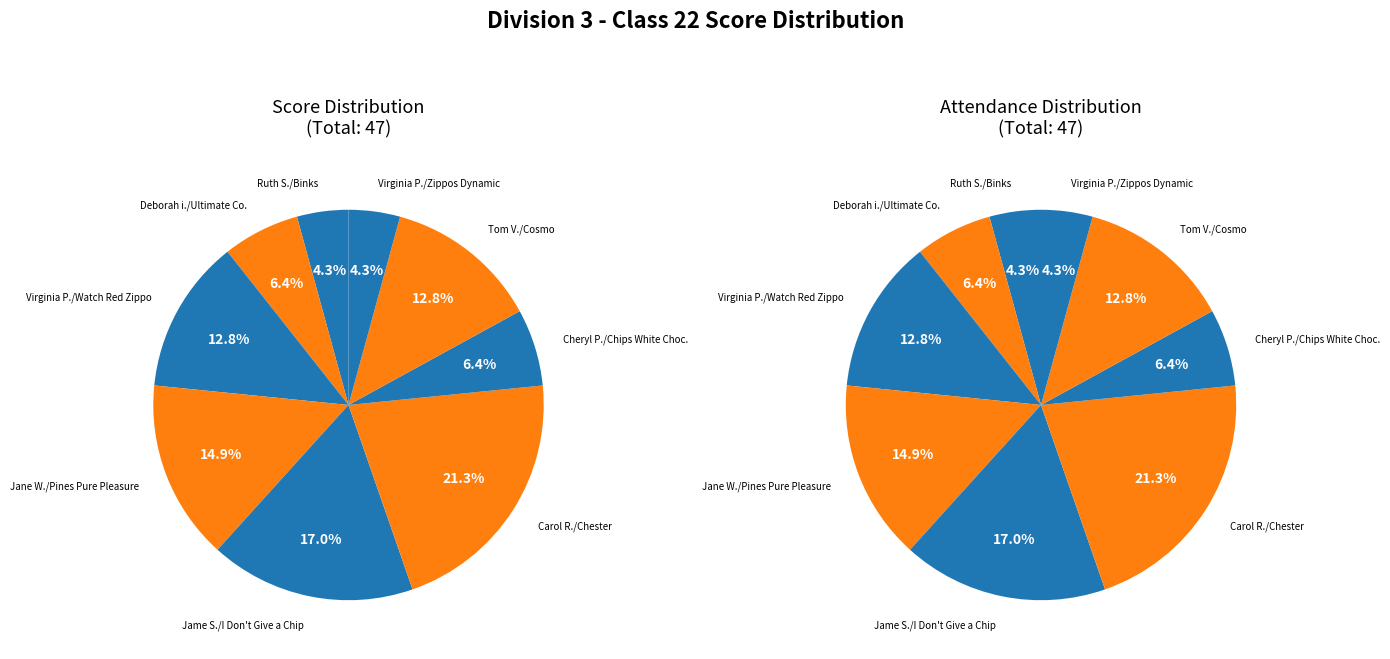

To the nearest percent, what portion does Virginia Pelegrin/Zippos Dynamic Lady represent?

4%